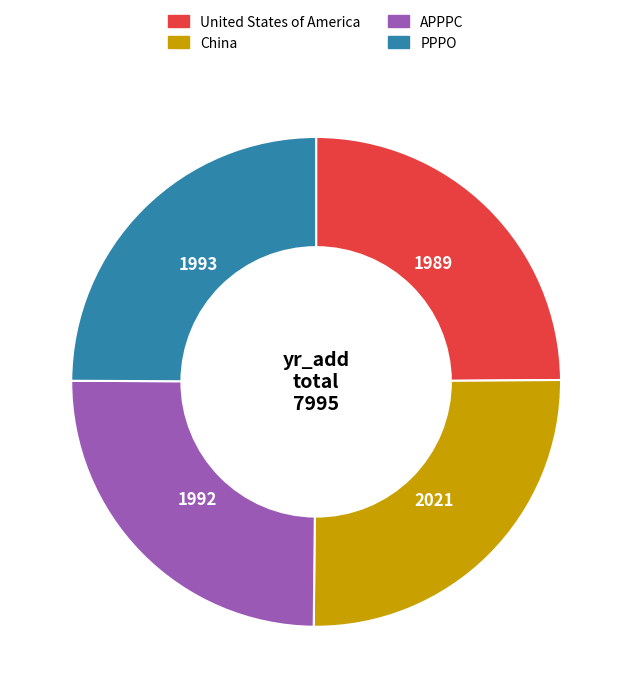

Approximately how many times larger is the value at China compared to United States of America?

1.0